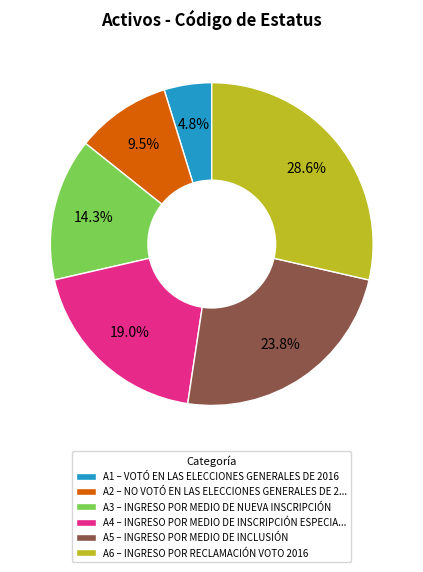

Rank the categories by value from lowest to highest.

A1 – VOTÓ EN LAS ELECCIONES GENERALES DE 2016, A2 – NO VOTÓ EN LAS ELECCIONES GENERALES DE 2..., A3 – INGRESO POR MEDIO DE NUEVA INSCRIPCIÓN, A4 – INGRESO POR MEDIO DE INSCRIPCIÓN ESPECIA..., A5 – INGRESO POR MEDIO DE INCLUSIÓN, A6 – INGRESO POR RECLAMACIÓN VOTO 2016